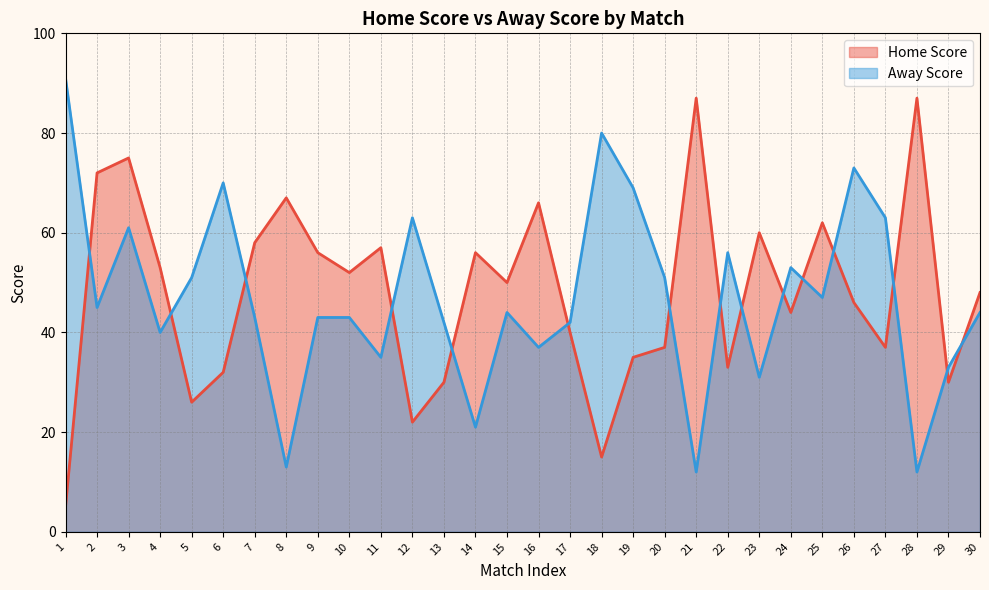

Which series has the widest spread of values?

Home Score